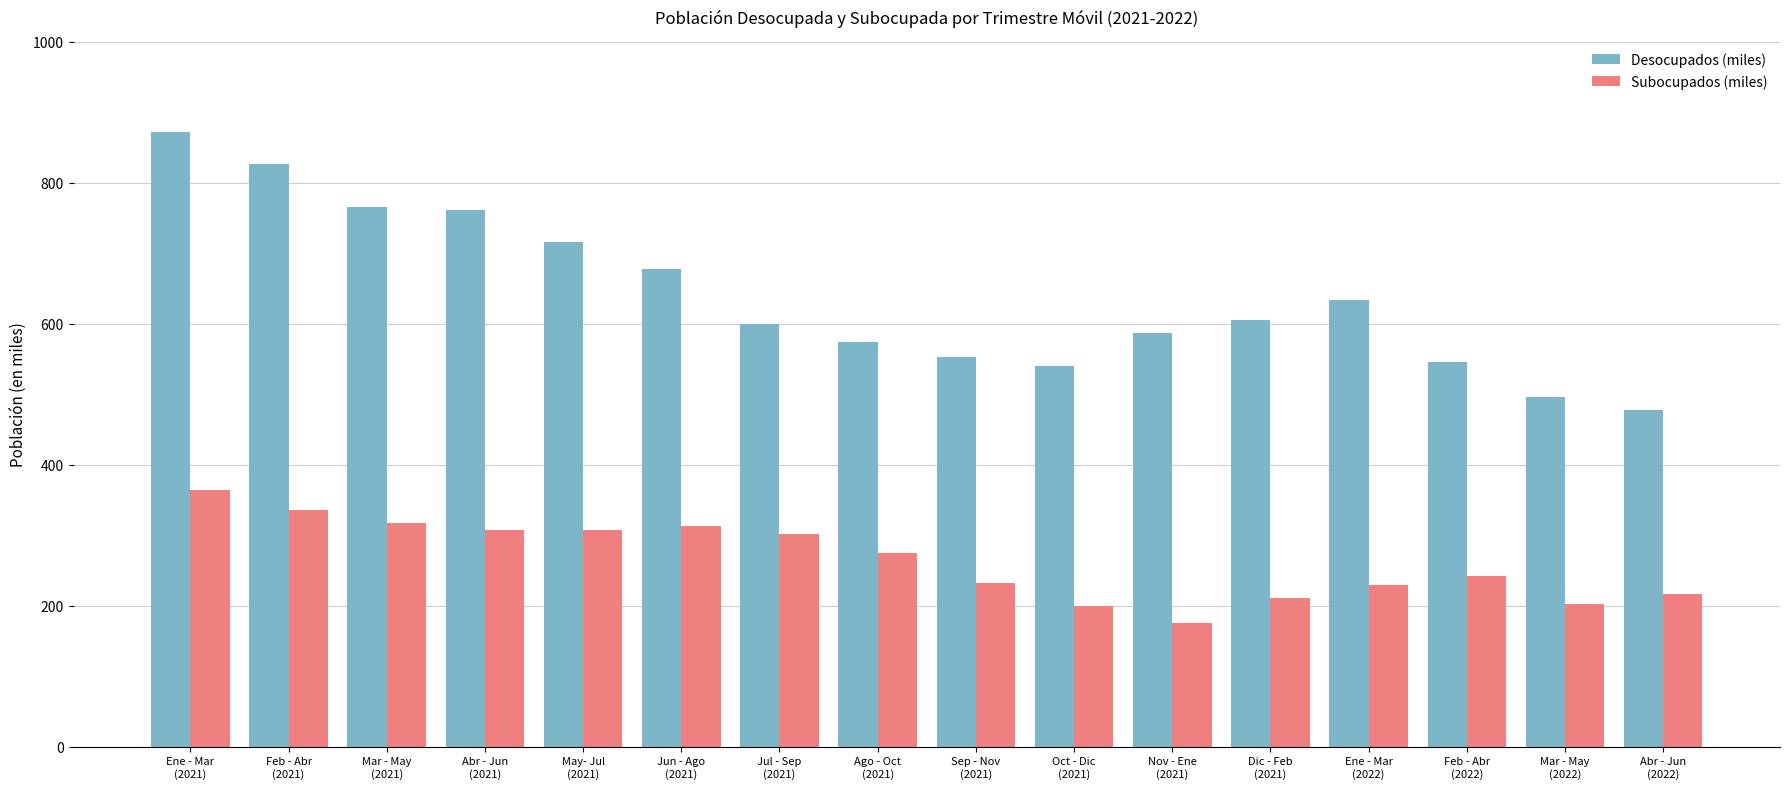

How many groups of bars are there?

16